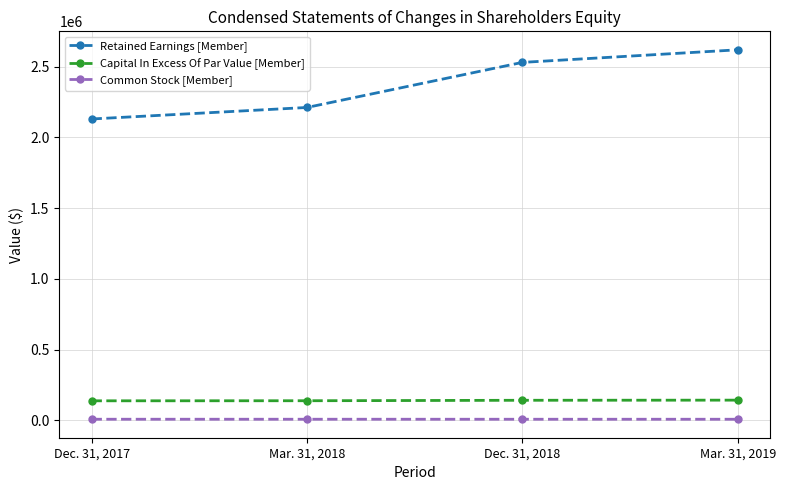

What is the label of the 3rd point from the right?

Mar. 31, 2018